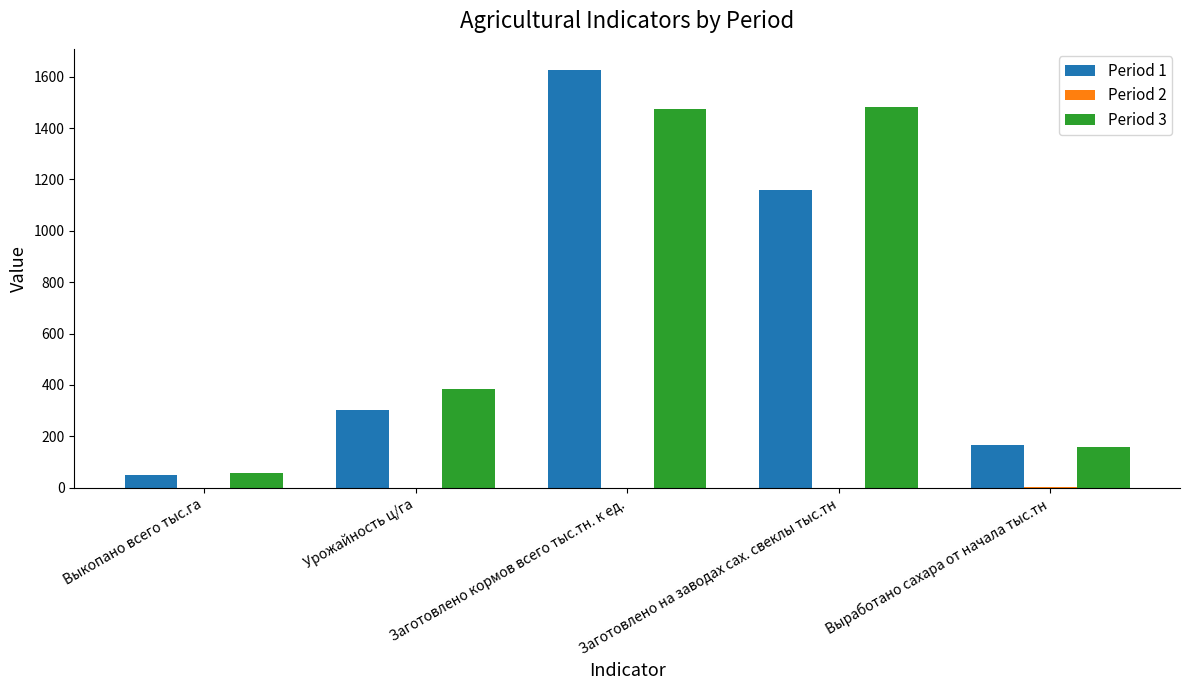

True or false: Period 1 has a value of 48.2 at Выкопано всего тыс.га.

True